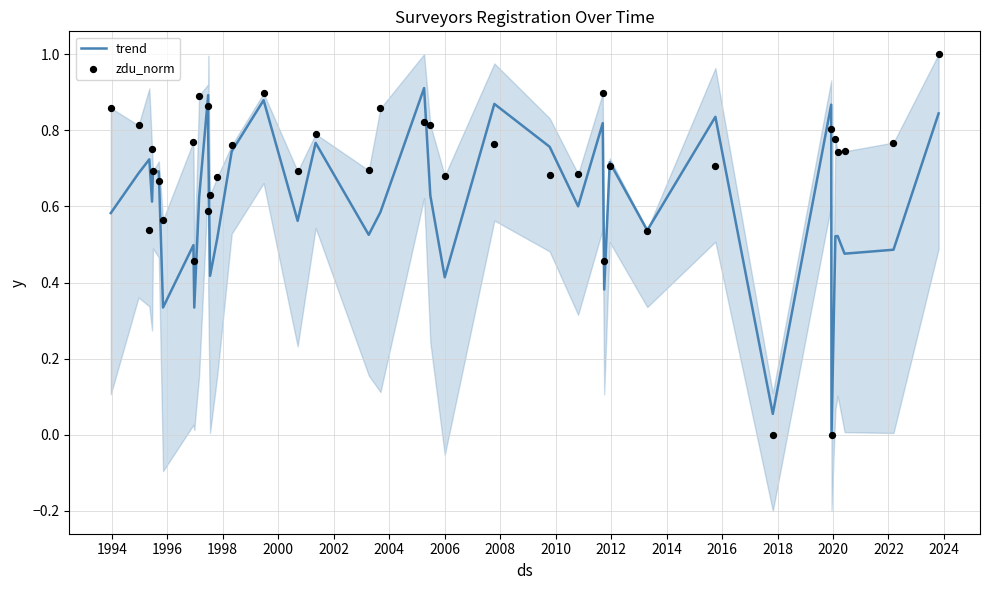

Which series has the largest Y range (max minus min)?

zdu_norm